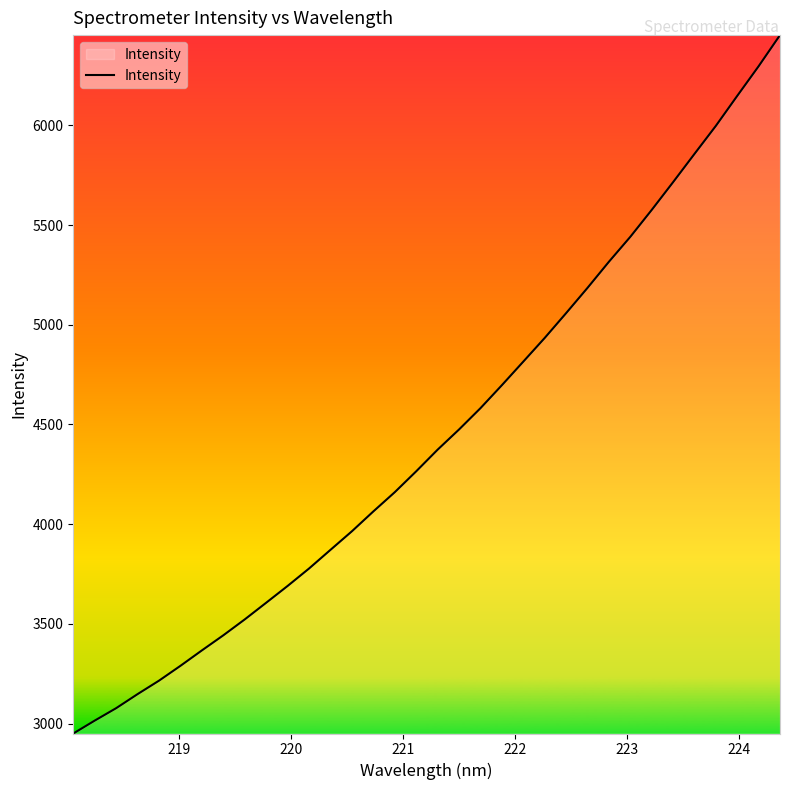

What is the smallest value displayed?

2950.4